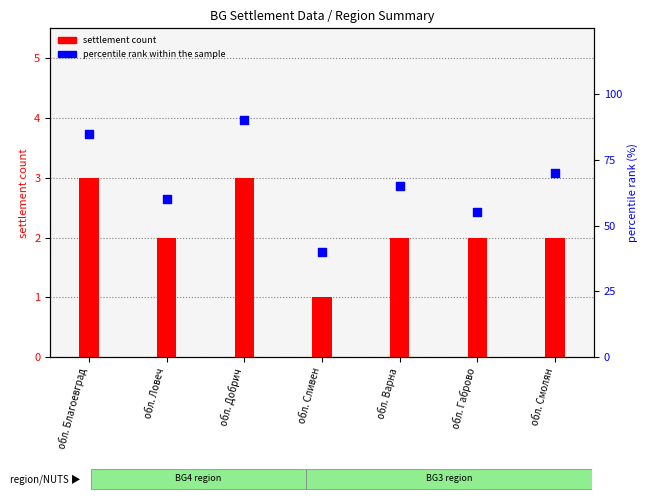

At which category is the sum across all series the highest?

обл. Добрич